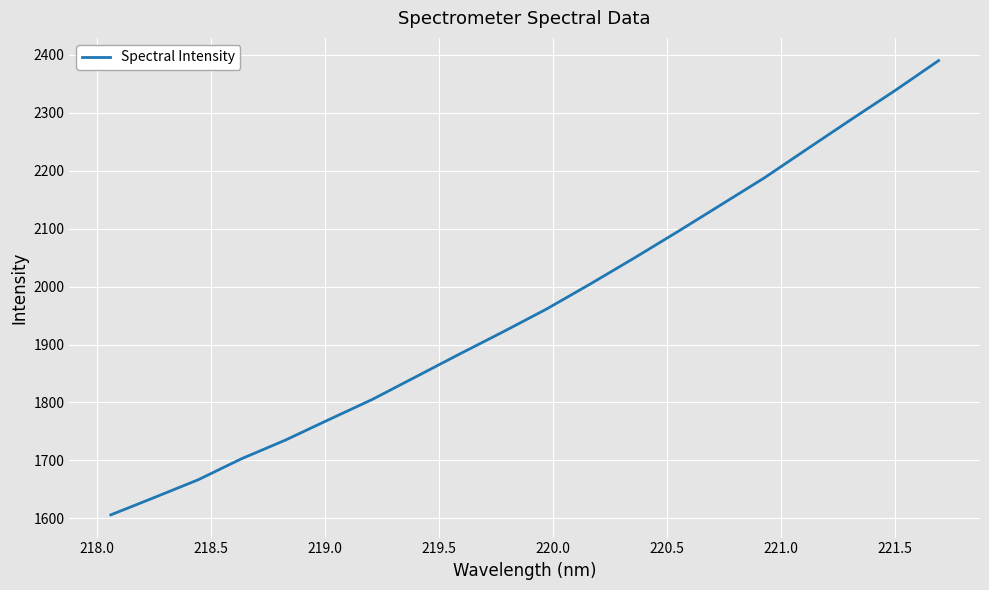

How many lines are shown in the chart?

1